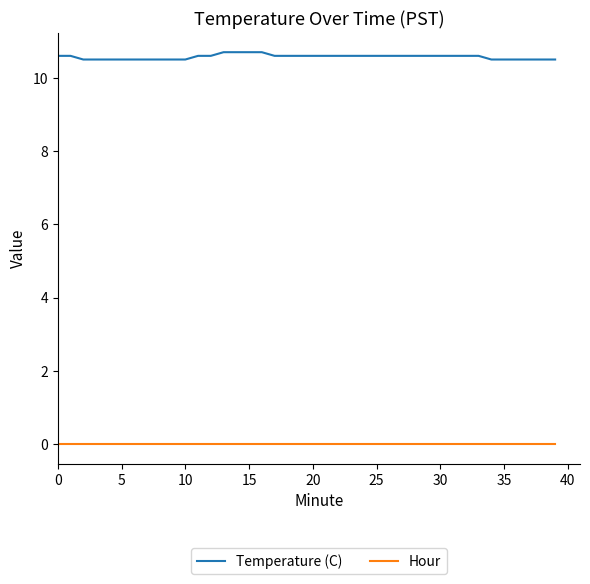

List the series in order of their overall mean, lowest first.

Hour, Temperature (C)